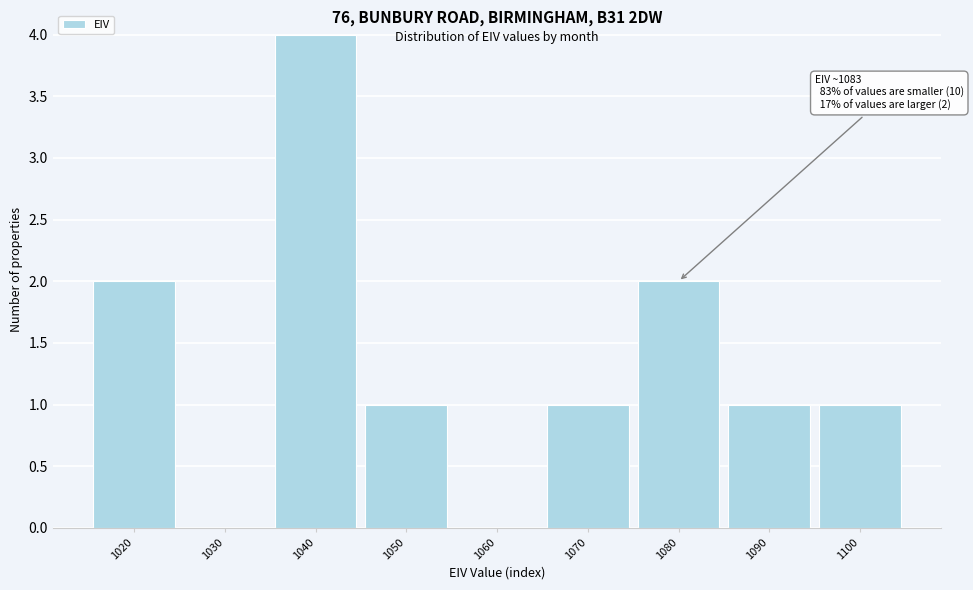

Reading left to right, transcribe all the data shown in this chart.

1020=2	1030=0	1040=4	1050=1	1060=0	1070=1	1080=2	1090=1	1100=1